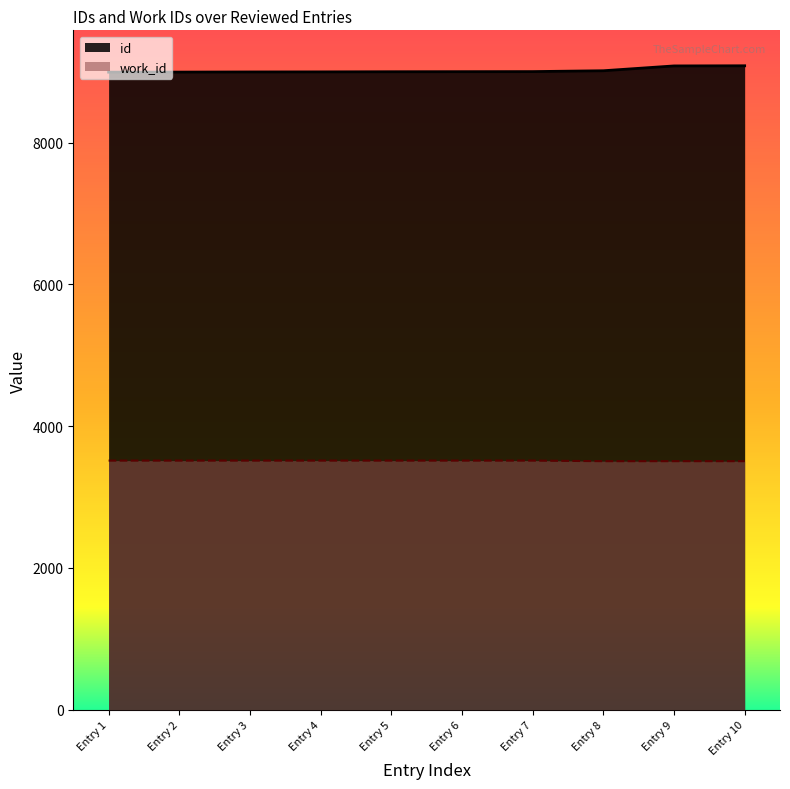

True or false: work_id and id intersect in this chart.

False